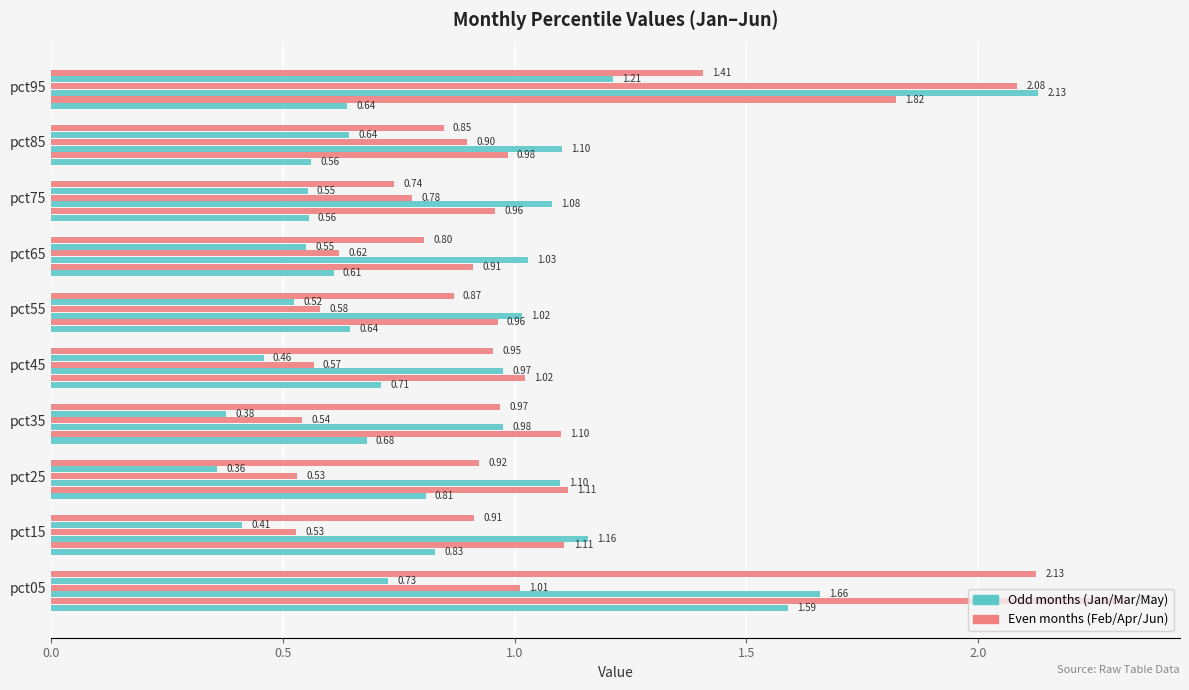

How many series are shown in this chart?

6